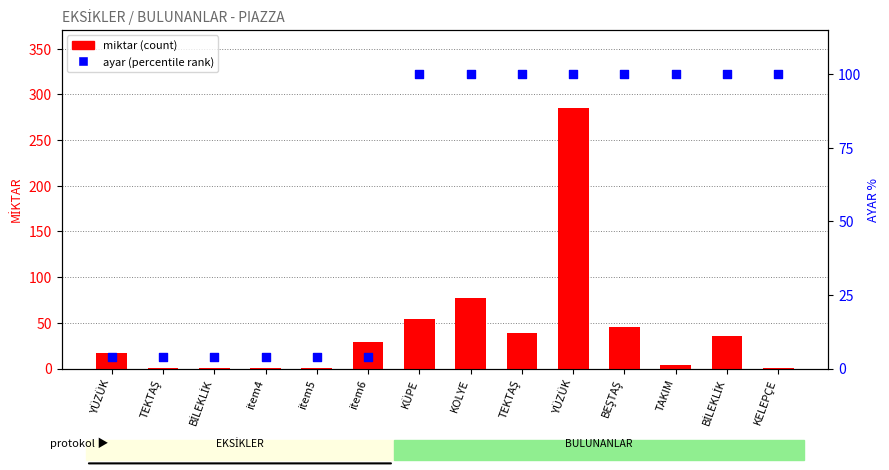

Which series has the largest Y range (max minus min)?

miktar (count)